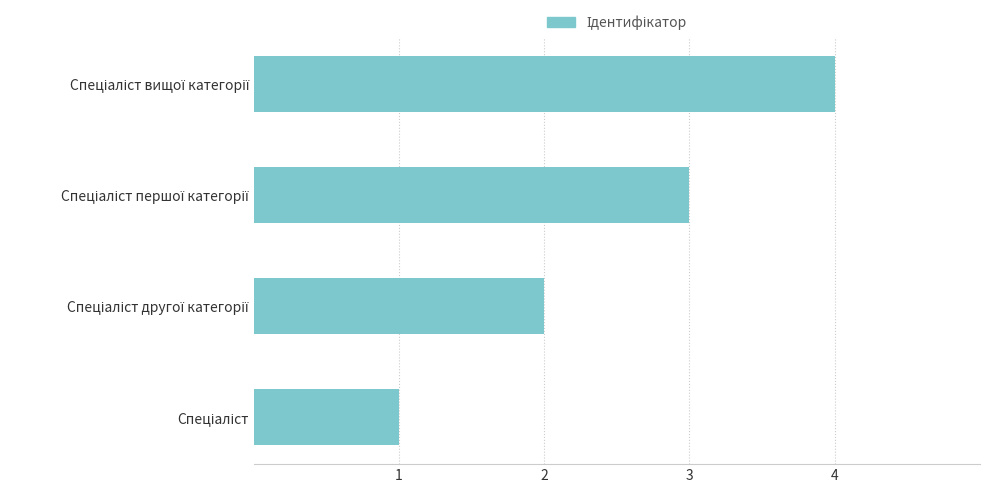

What is the greatest value displayed?

4